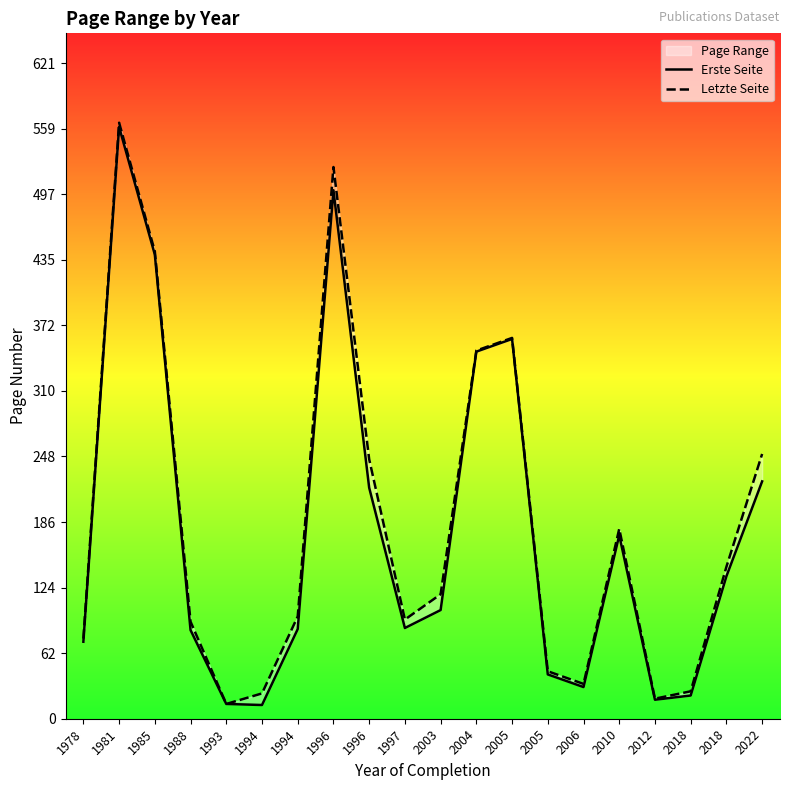

Where is the first local maximum for Letzte Seite?

1981